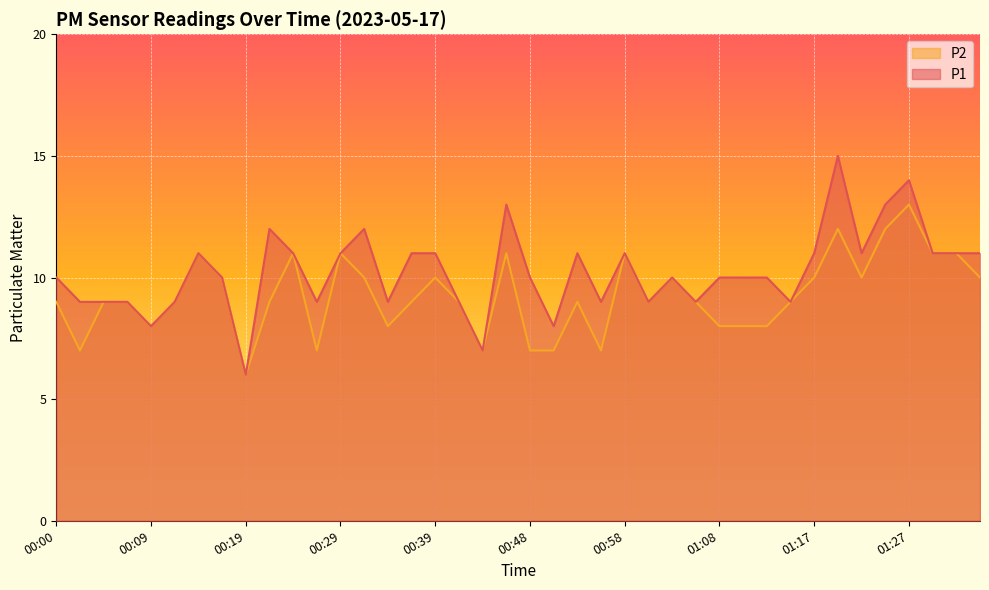

What are all the series names shown in the legend?

P2, P1